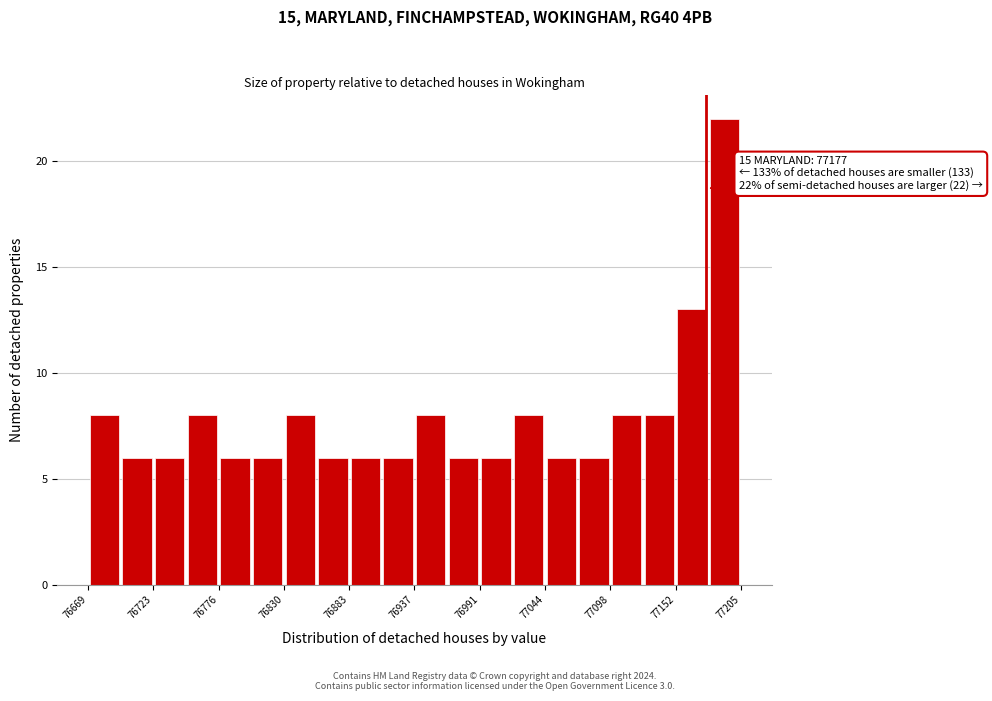

Around what value on the x-axis is the tallest bar? Give the approximate position of its centre, as read against the axis.

77190